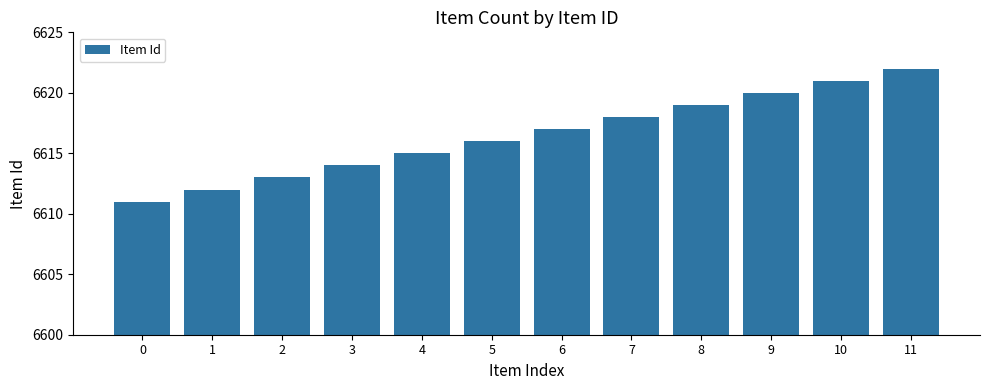

Is it true that the value at 1 is 6612?

True